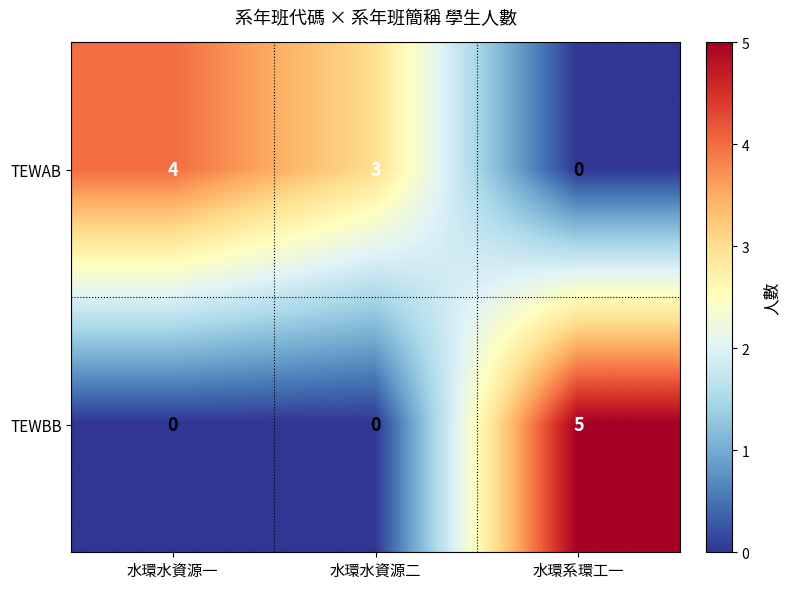

Reading left to right, extract all data points from this chart.

TEWAB: 水環水資源一=4	水環水資源二=3	水環系環工一=0
TEWBB: 水環水資源一=0	水環水資源二=0	水環系環工一=5